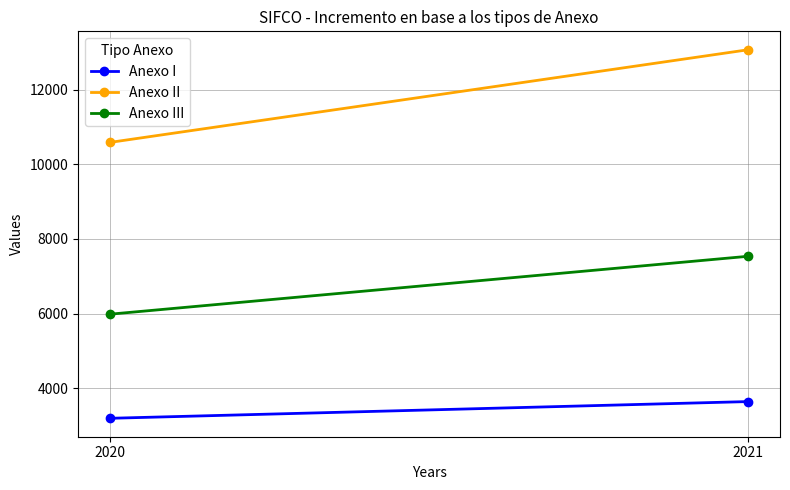

Which category has the lowest value in the Anexo I series?

2020